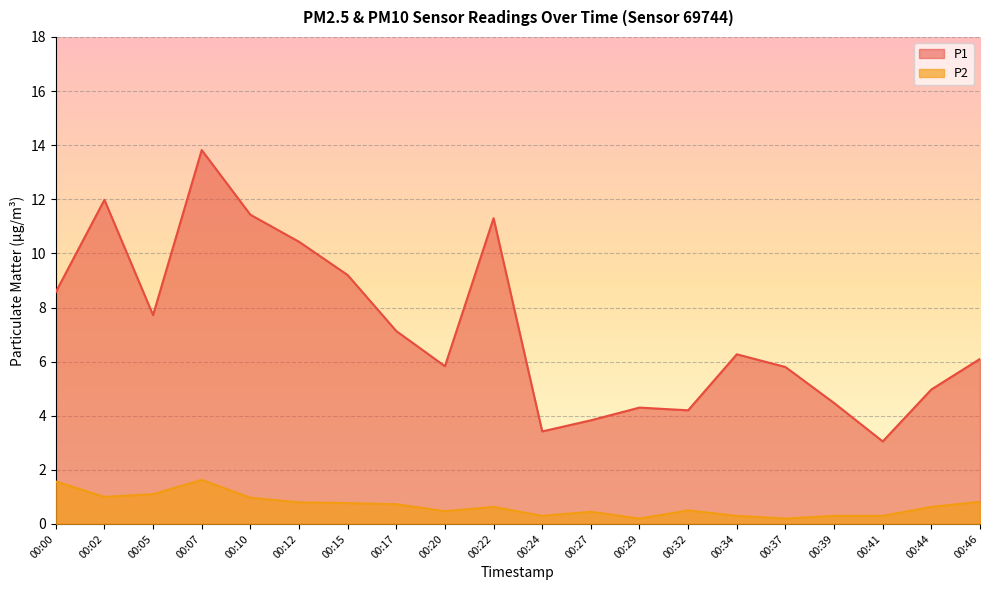

How many series are shown in this chart?

2